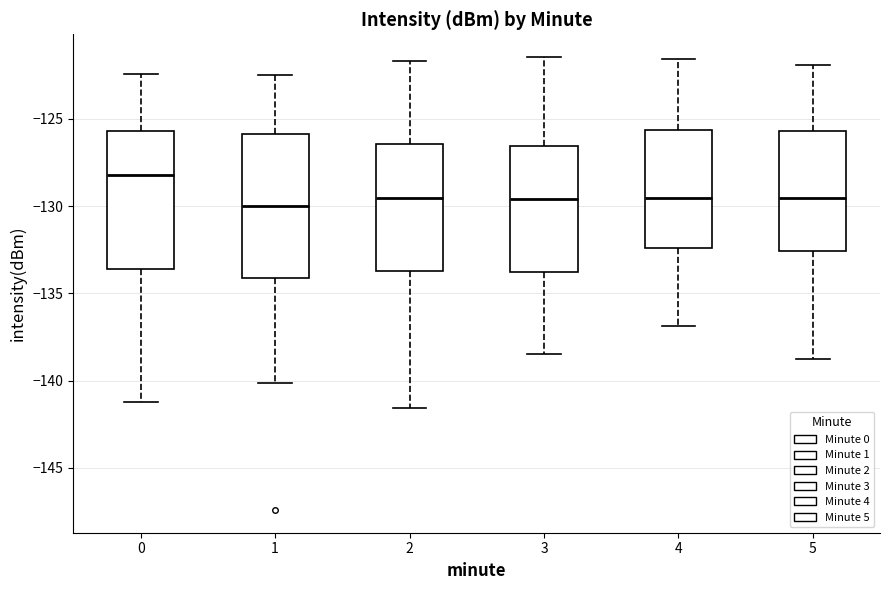

Reading left to right, read every box against the y-axis: the position of its median line, the range the box covers, and the ends of its whiskers. The values are not printed on the chart, so give them approximately, as read against the axis.

0: median -128.0, box -133.5 to -125.5, whiskers -141.0 to -122.5
1: median -130.0, box -134.0 to -126.0, whiskers -140.0 to -122.5
2: median -129.5, box -133.5 to -126.5, whiskers -141.5 to -121.5
3: median -129.5, box -134.0 to -126.5, whiskers -138.5 to -121.5
4: median -129.5, box -132.5 to -125.5, whiskers -137.0 to -121.5
5: median -129.5, box -132.5 to -125.5, whiskers -139.0 to -122.0